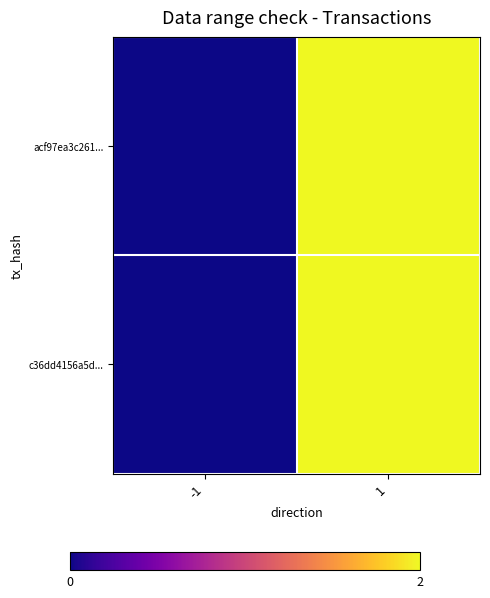

Reading right to left, transcribe all the data shown in this chart.

acf97ea3c261...: 1=2	-1=0
c36dd4156a5d...: 1=2	-1=0